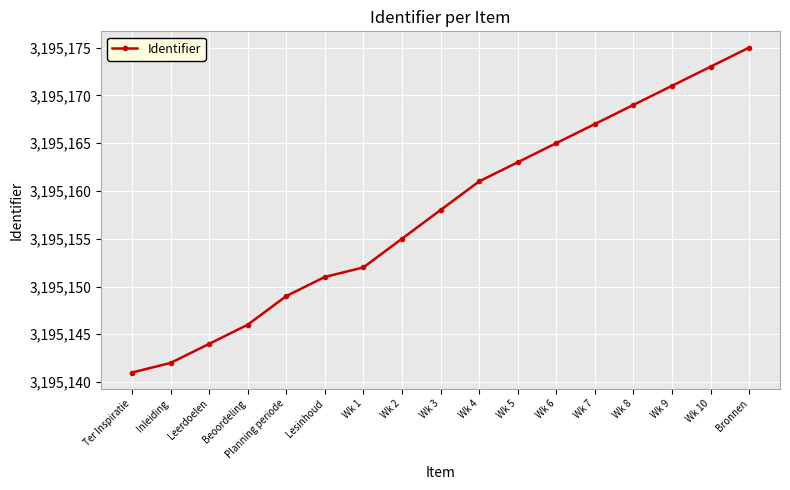

Count the number of categories in the chart.

17